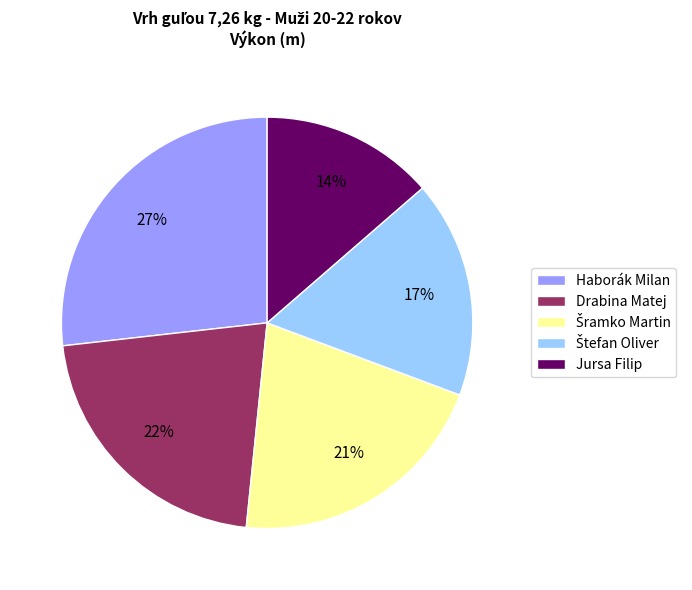

To the nearest percent, what is the difference between the largest and smallest slice percentages?

13%